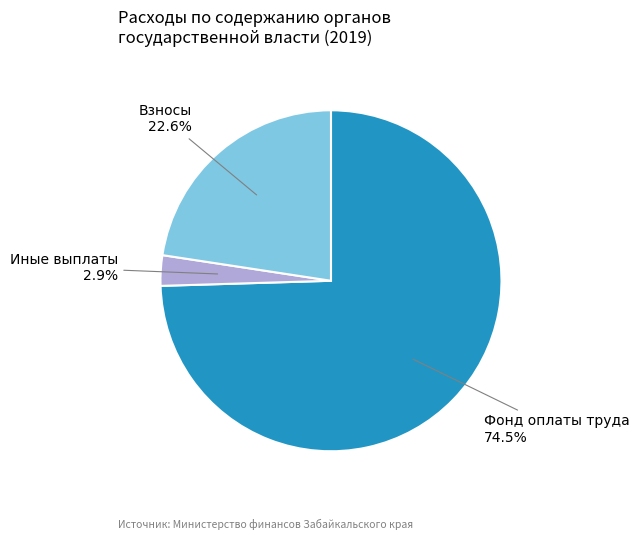

Which slice is the largest?

Фонд оплаты труда